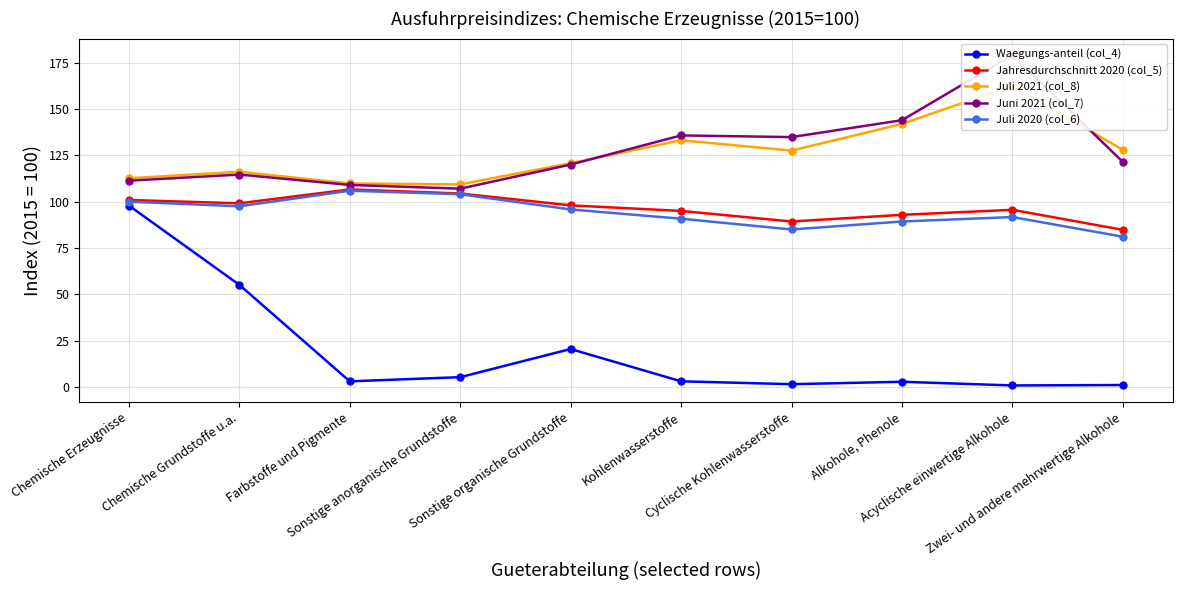

What is the label of the 9th point from the right?

Chemische Grundstoffe u.a.